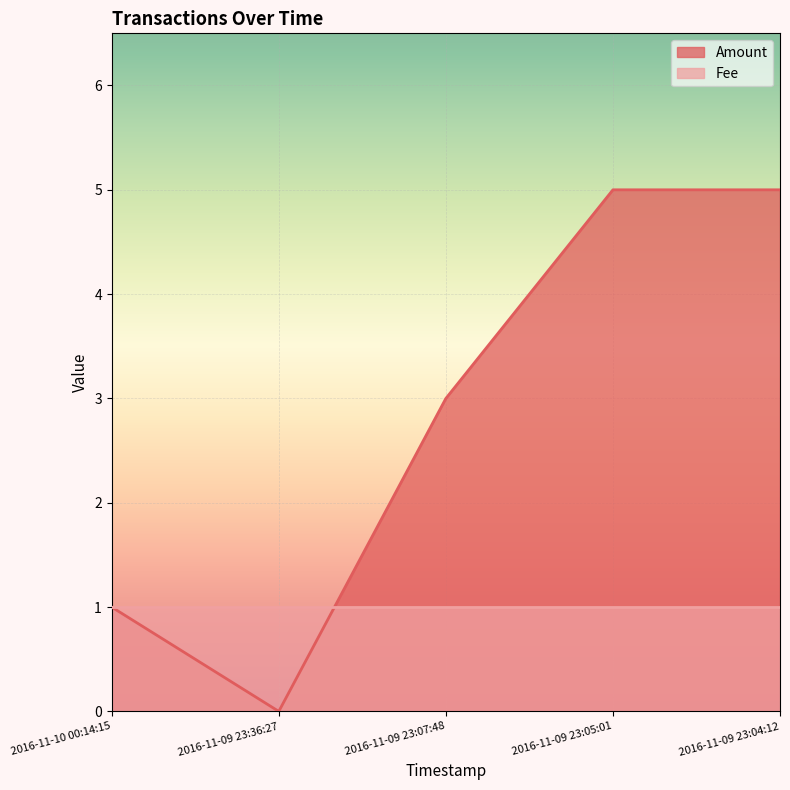

How many points are lower than both their immediate neighbors (excluding endpoints)?

1